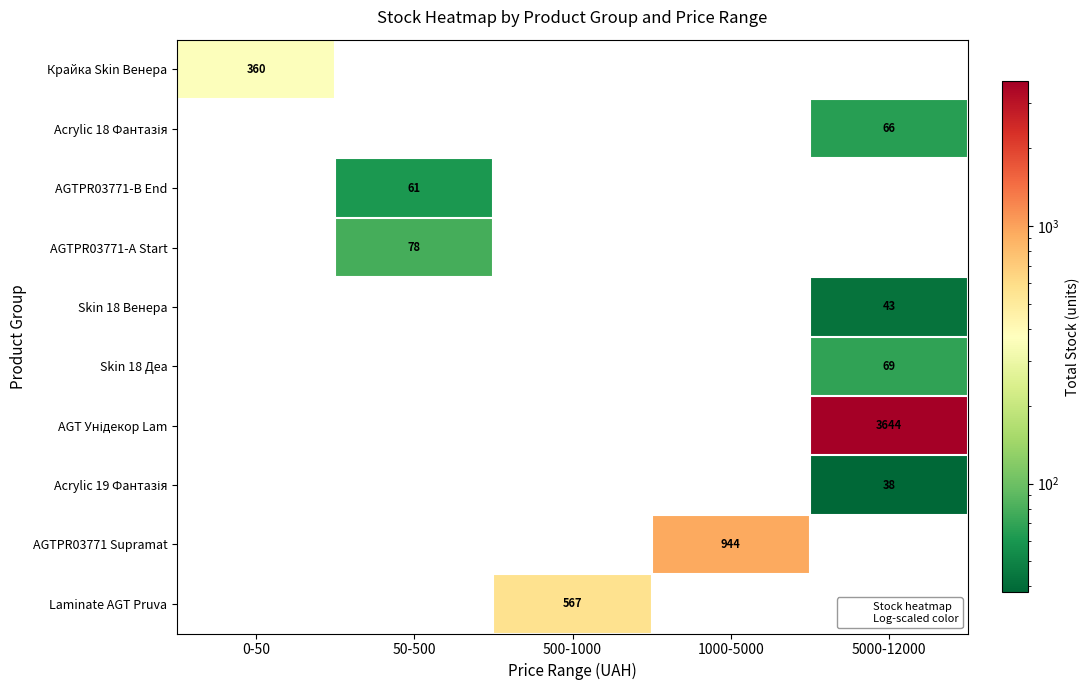

Which series has the largest total across all categories?

AGT Унідекор Lam